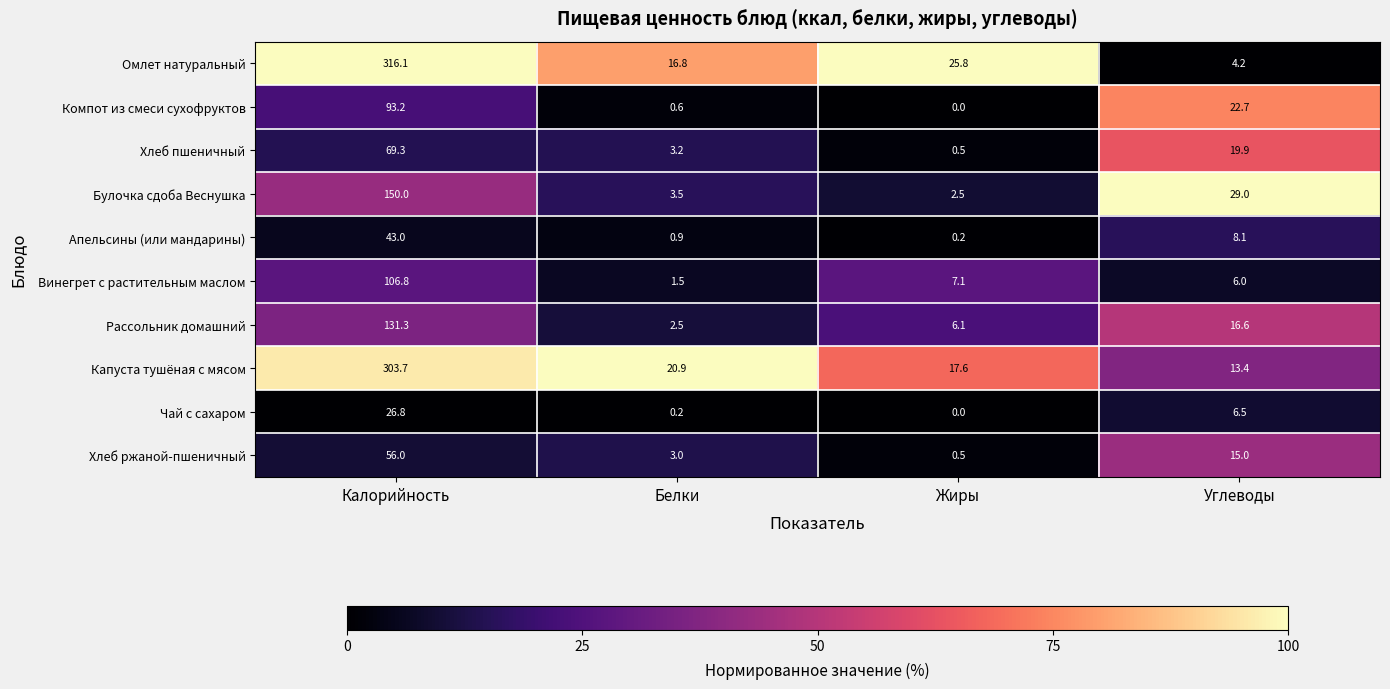

Rank the series by their maximum value, from lowest to highest.

Чай с сахаром, Апельсины (или мандарины), Хлеб ржаной-пшеничный, Хлеб пшеничный, Компот из смеси сухофруктов, Винегрет с растительным маслом, Рассольник домашний, Булочка сдоба Веснушка, Капуста тушёная с мясом, Омлет натуральный